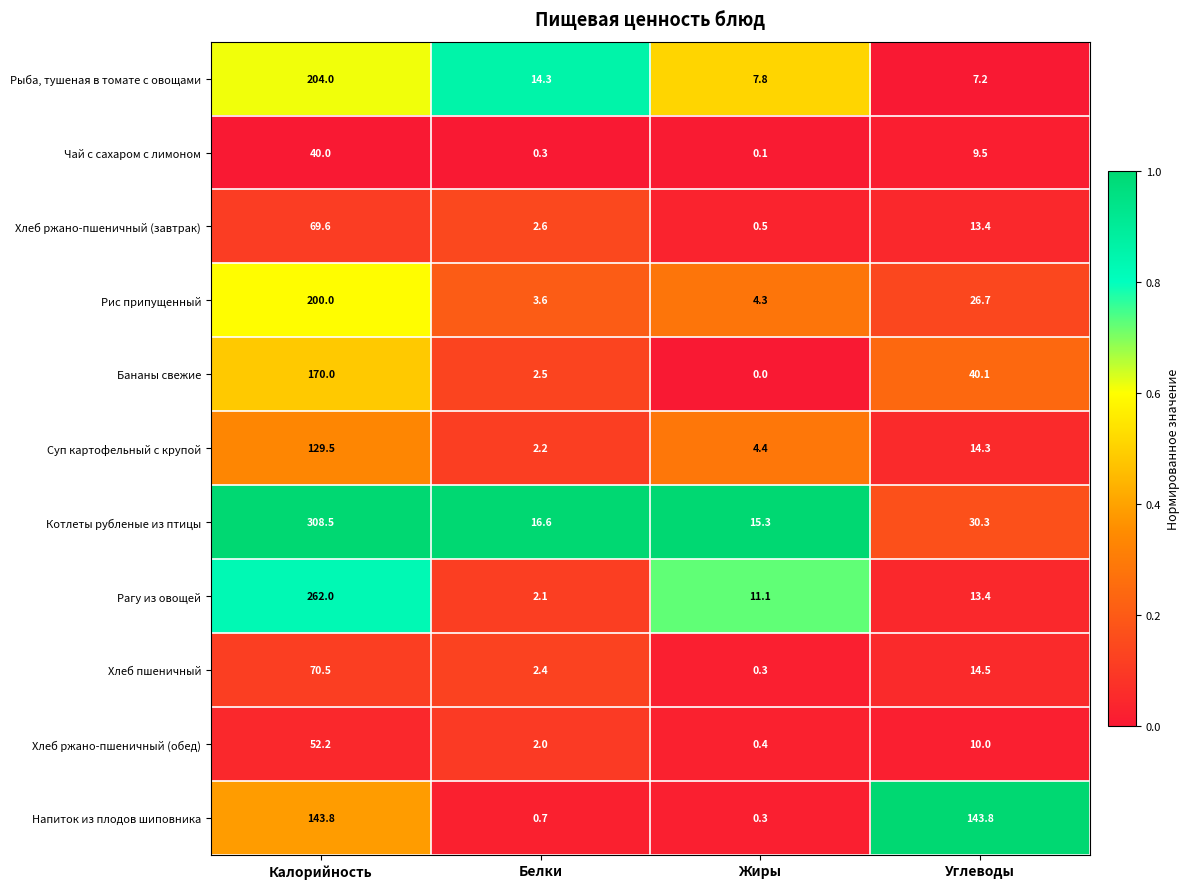

What is the maximum value shown in the chart?

308.5